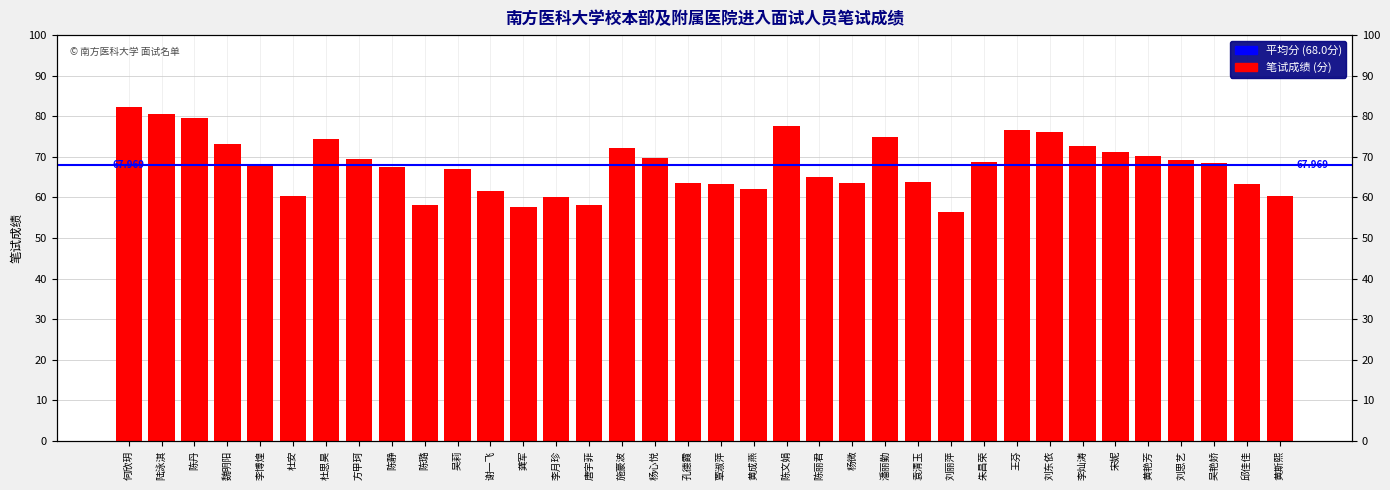

How many bars are there in total?

36